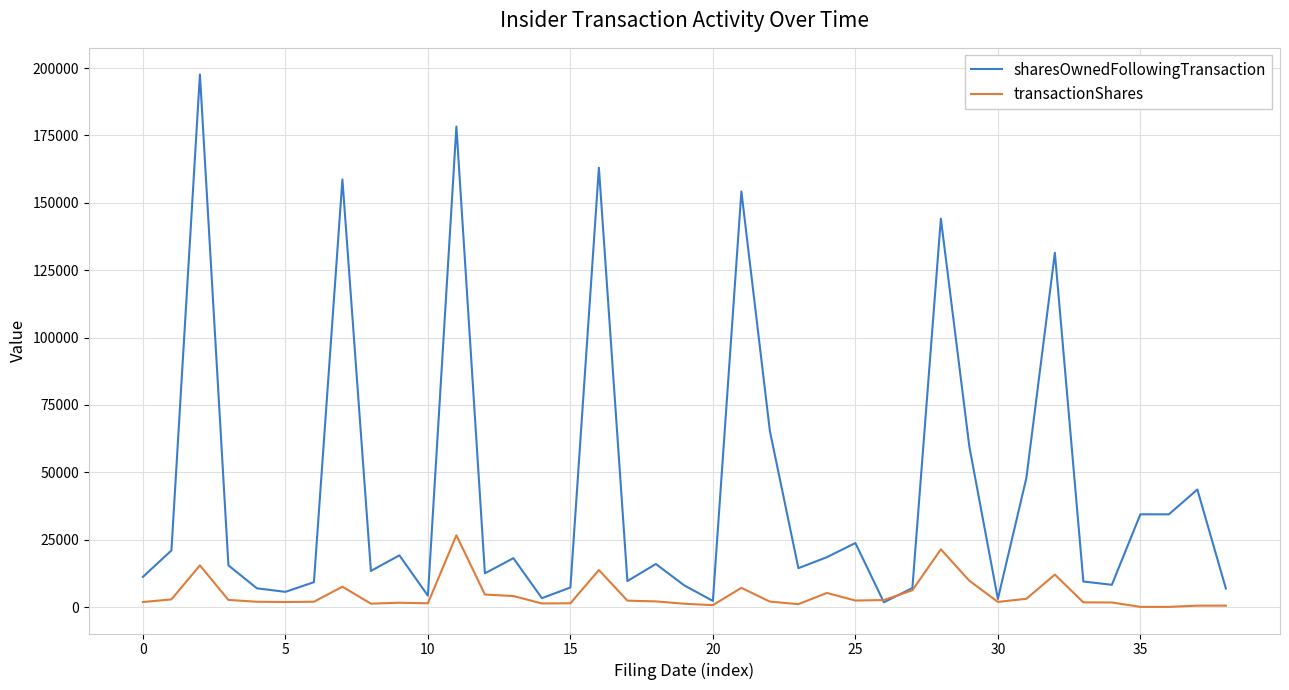

Which series has the largest range (max minus min)?

sharesOwnedFollowingTransaction